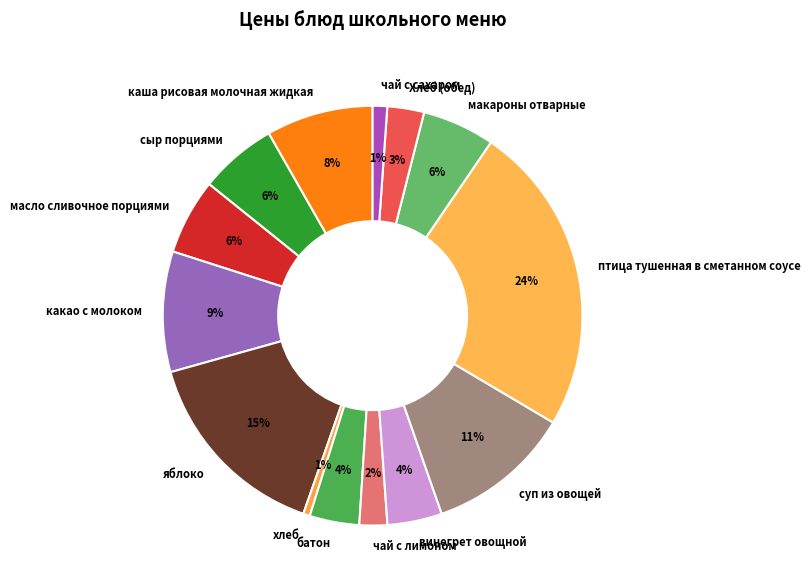

To the nearest percent, what portion does макароны отварные represent?

6%